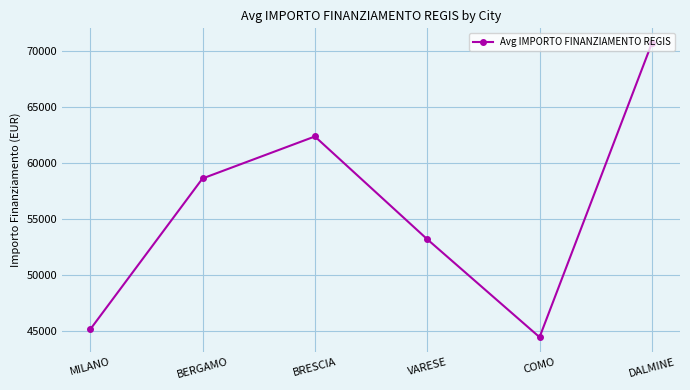

What is the approximate value at VARESE?

53178.2